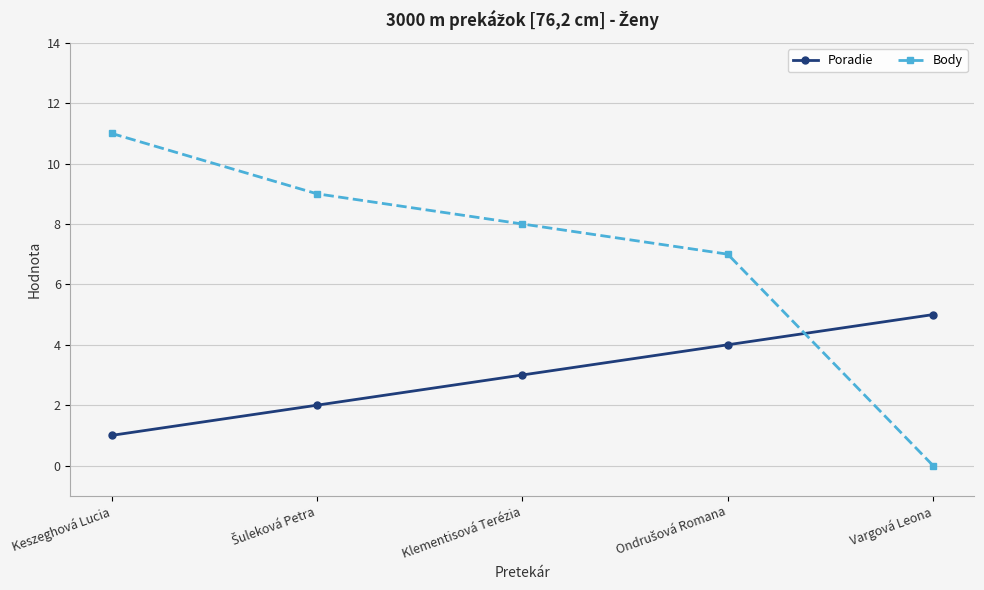

How many lines are shown in the chart?

2